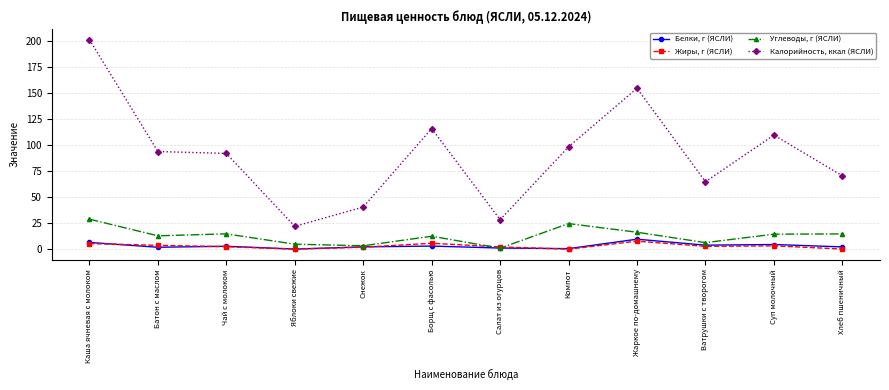

True or false: Калорийность, ккал (ЯСЛИ) and Углеводы, г (ЯСЛИ) cross at least once.

False